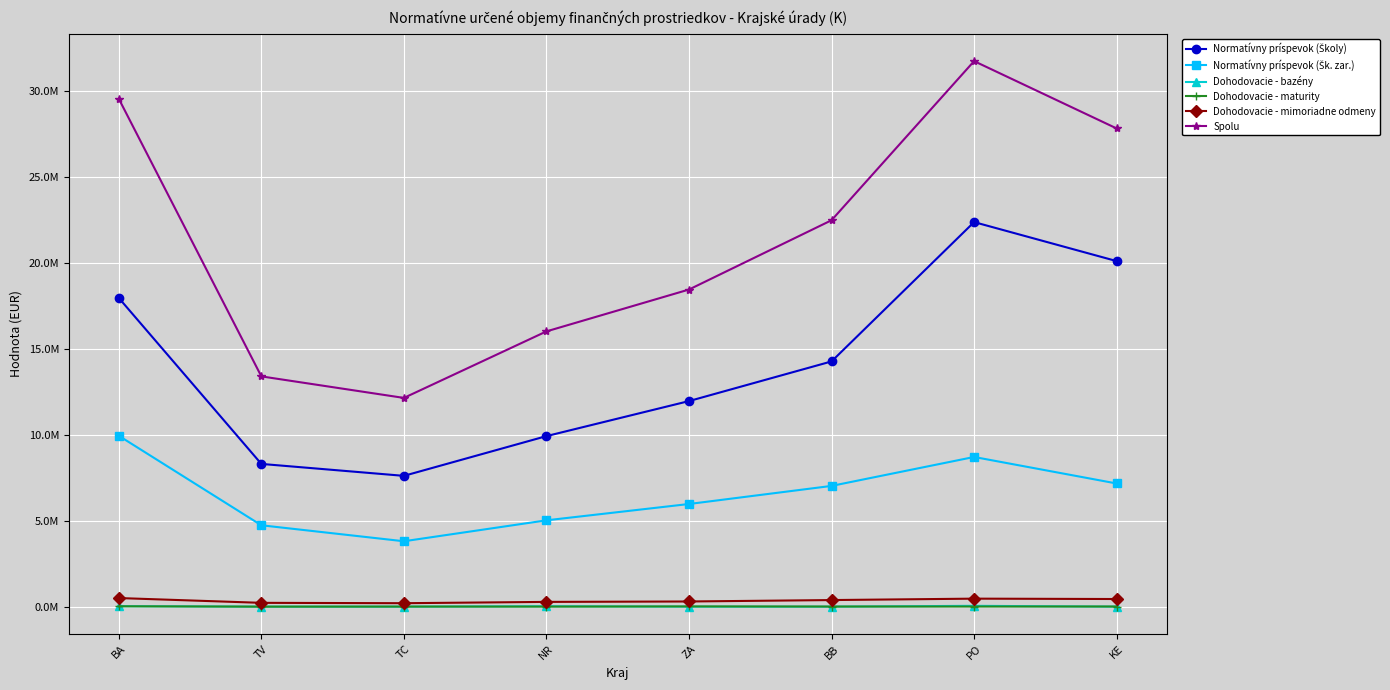

At which label is Dohodovacie - mimoriadne odmeny closest to 351653?

BB